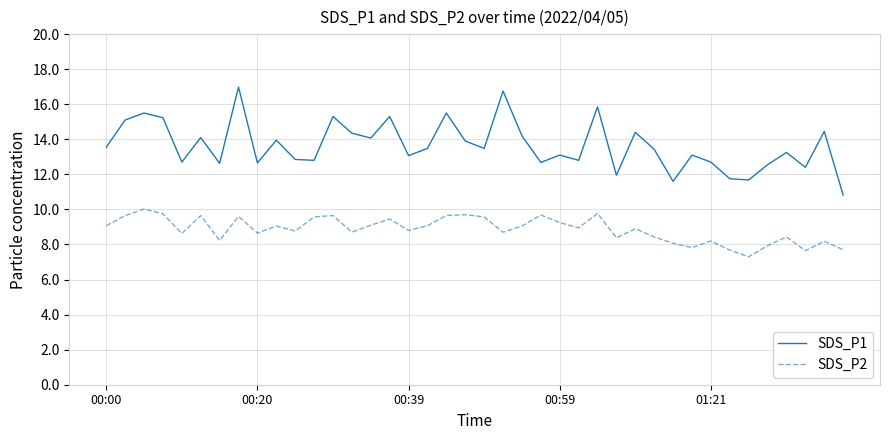

Which series has the largest total across all categories?

SDS_P1